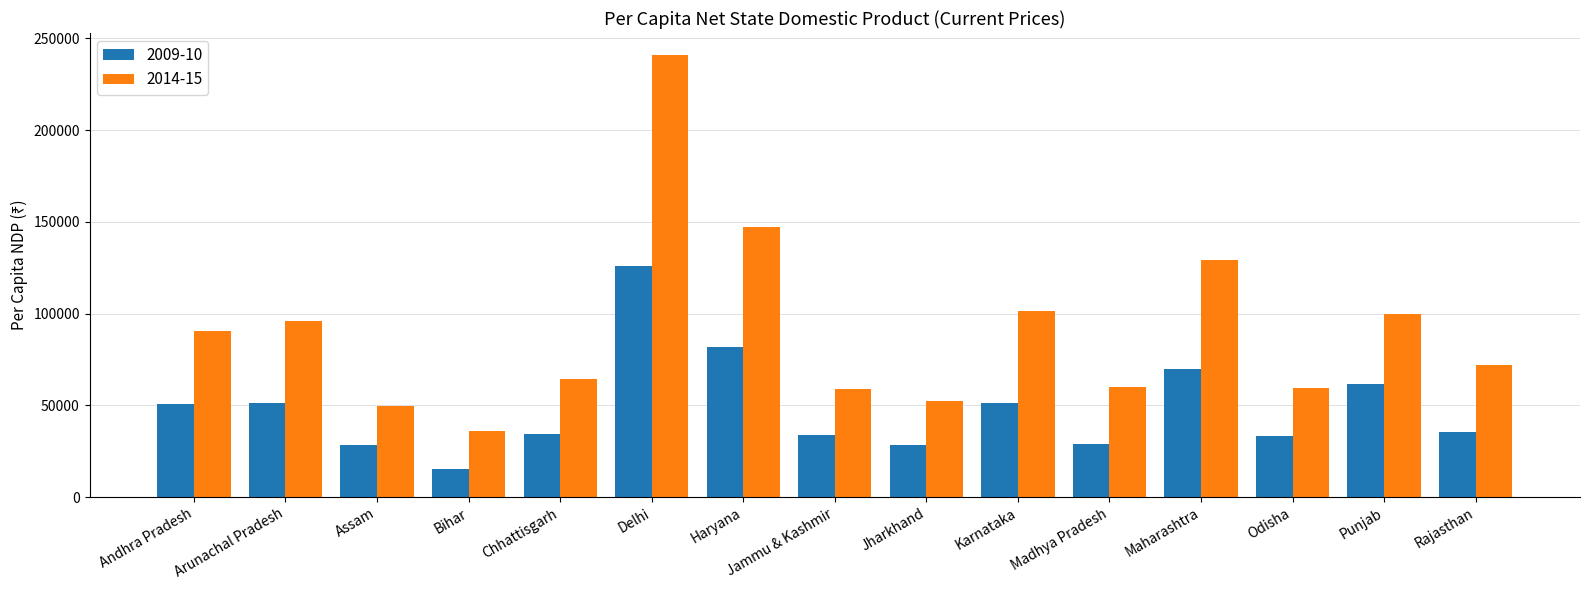

What is the label of the 14th bar from the right?

Arunachal Pradesh